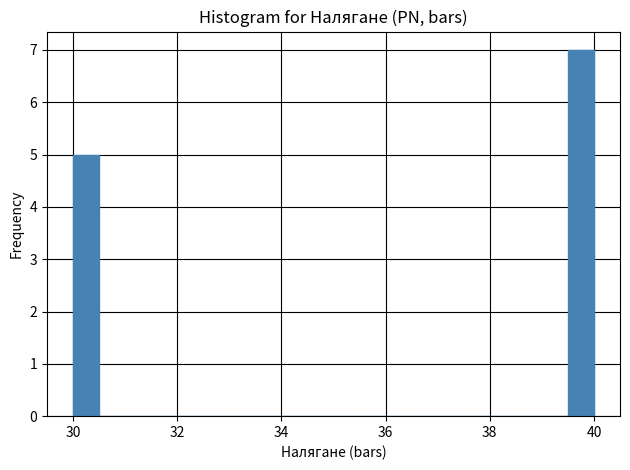

Around what value on the x-axis is the tallest bar? Give the approximate position of its centre, as read against the axis.

39.8